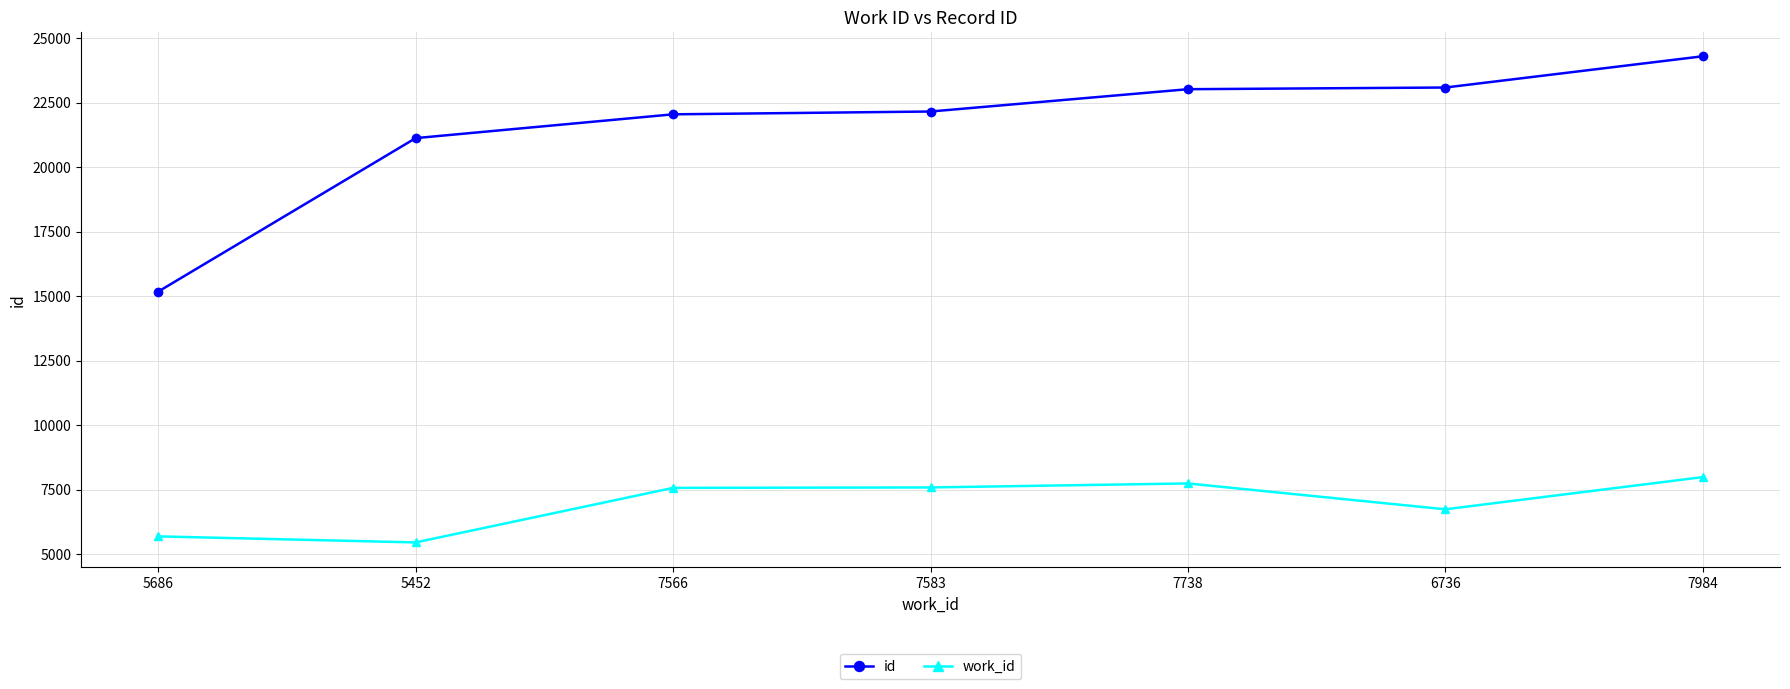

Is the value of work_id at 7984 greater than the value of id at 6736?

No